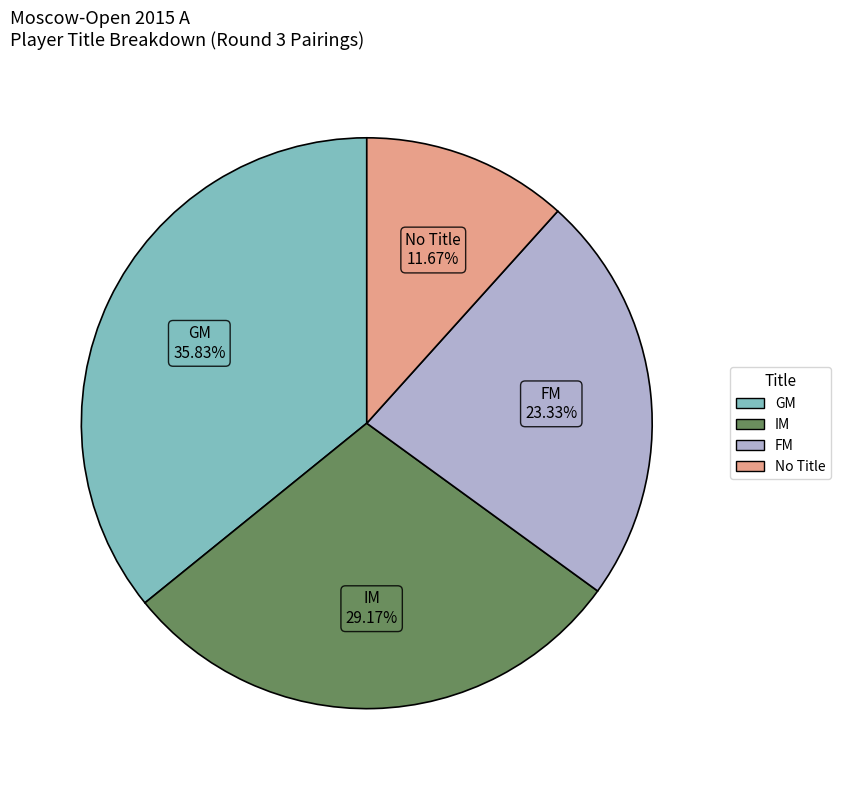

Is there a majority slice in this chart?

No